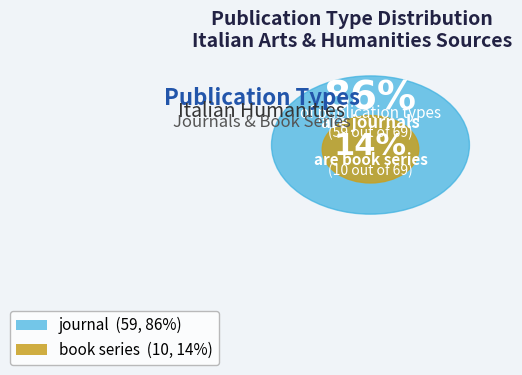

To the nearest percent, what is the combined percentage of book series and journal?

100%